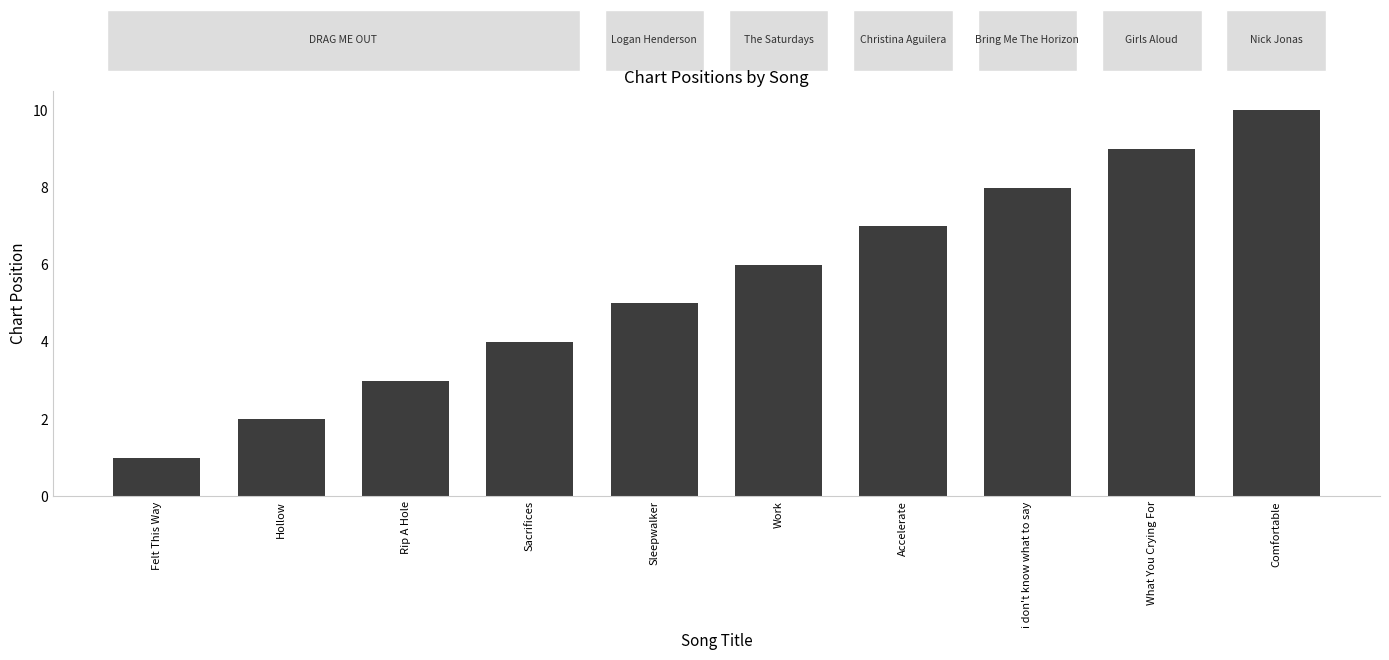

What is the label of the 7th bar from the left?

Accelerate